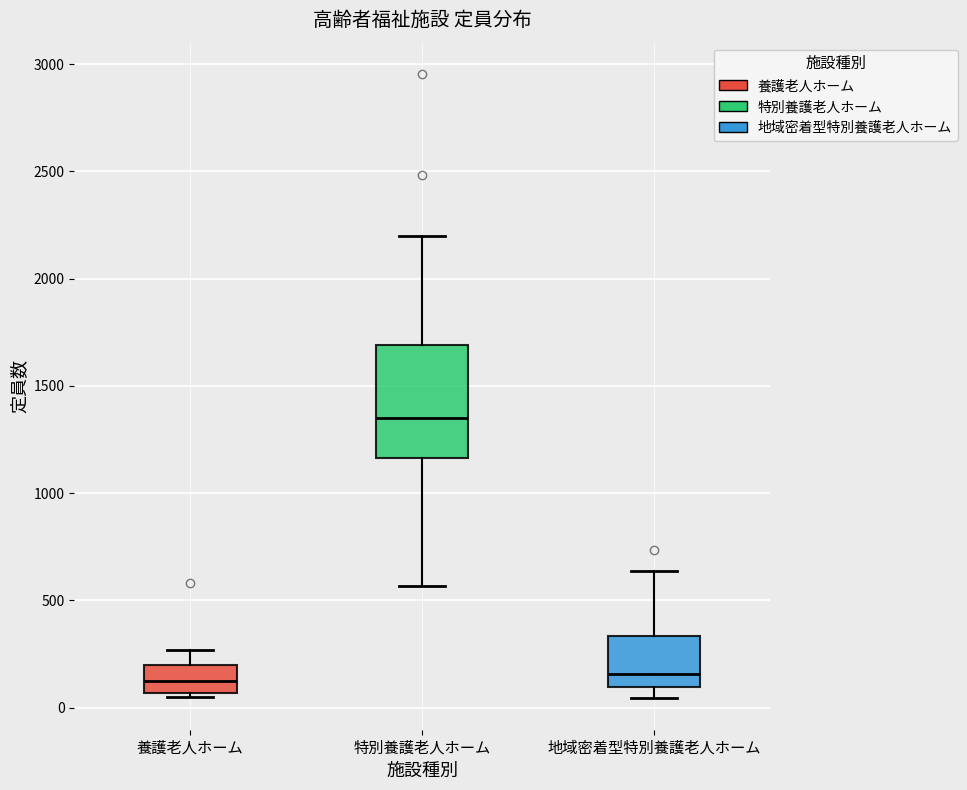

Where is the lower edge of the box for 特別養護老人ホーム on the y-axis? The values are not printed on the chart, so give them approximately, as read against the axis.

1150